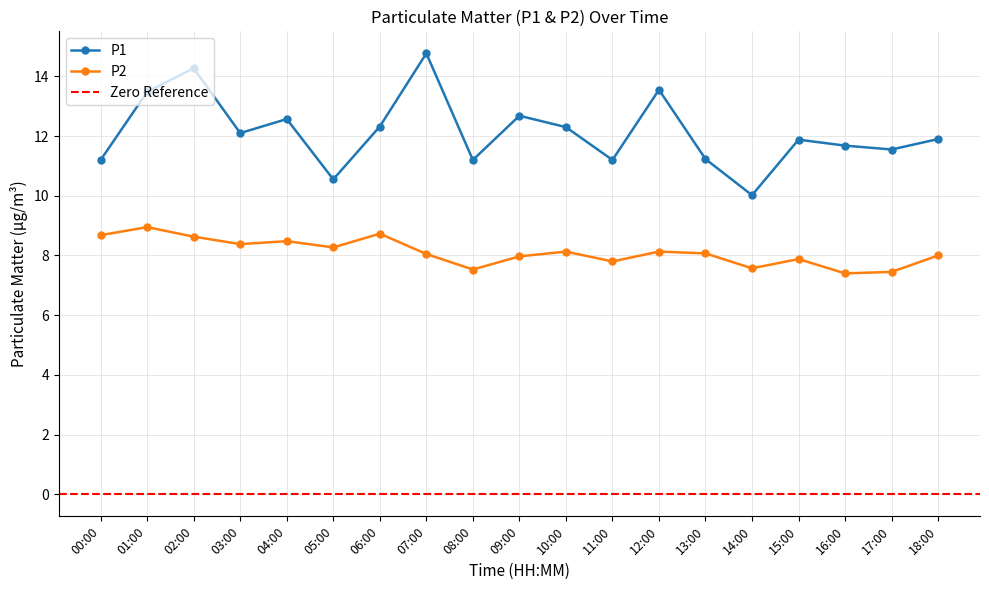

True or false: P1 and P2 cross at least once.

False